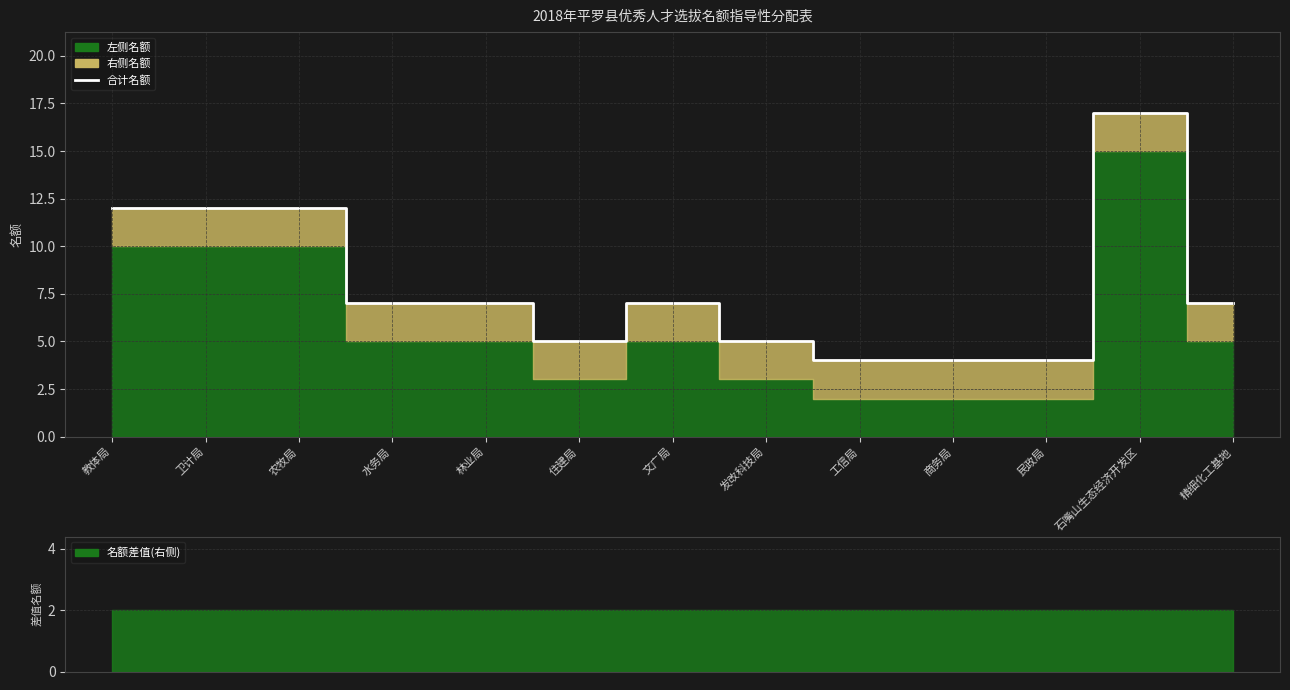

What is the change in value from 林业局 to 商务局?

-3